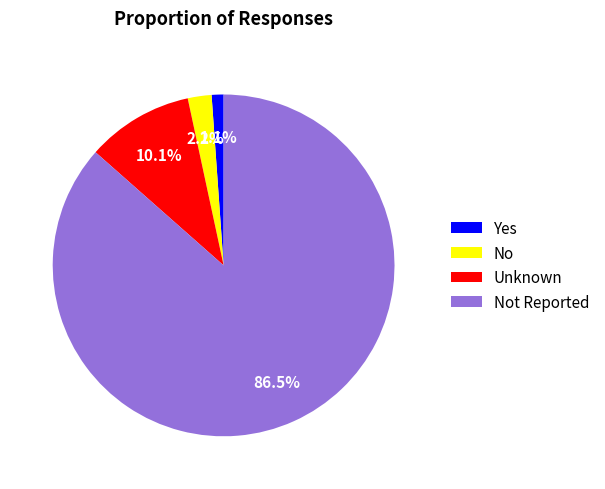

To the nearest percent, what is the average slice percentage?

25%